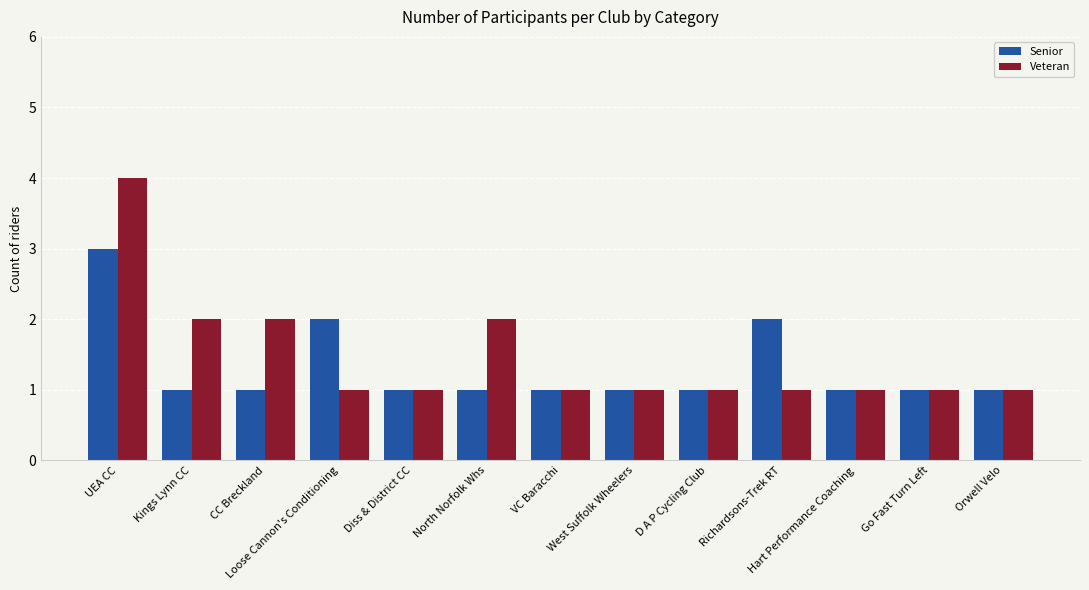

Which series has the largest total across all categories?

Veteran